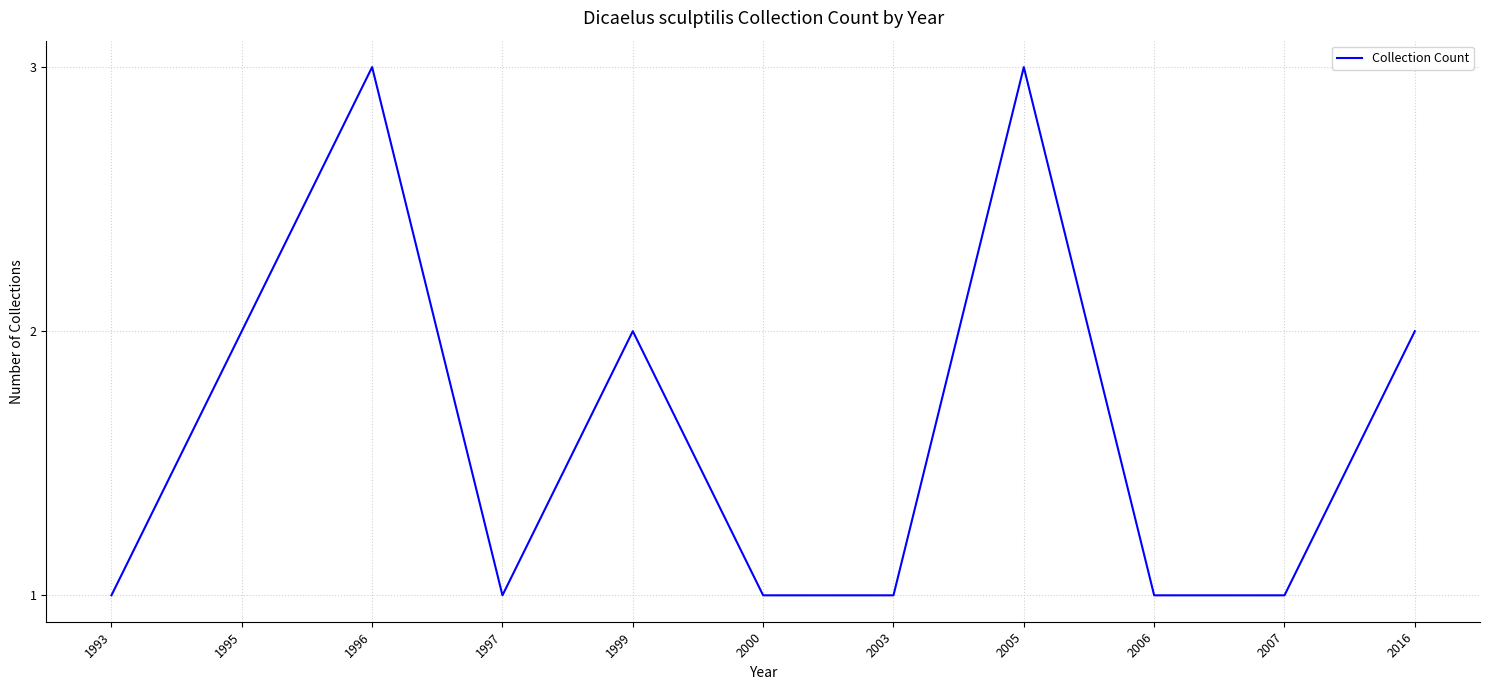

What is the smallest value displayed?

1